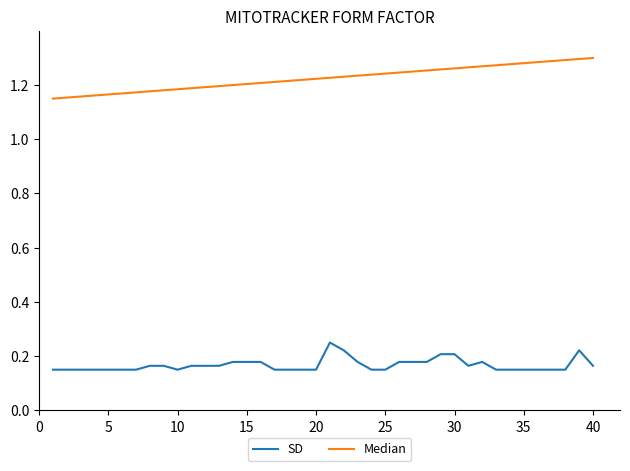

Does the chart display data point markers on the line(s)?

No